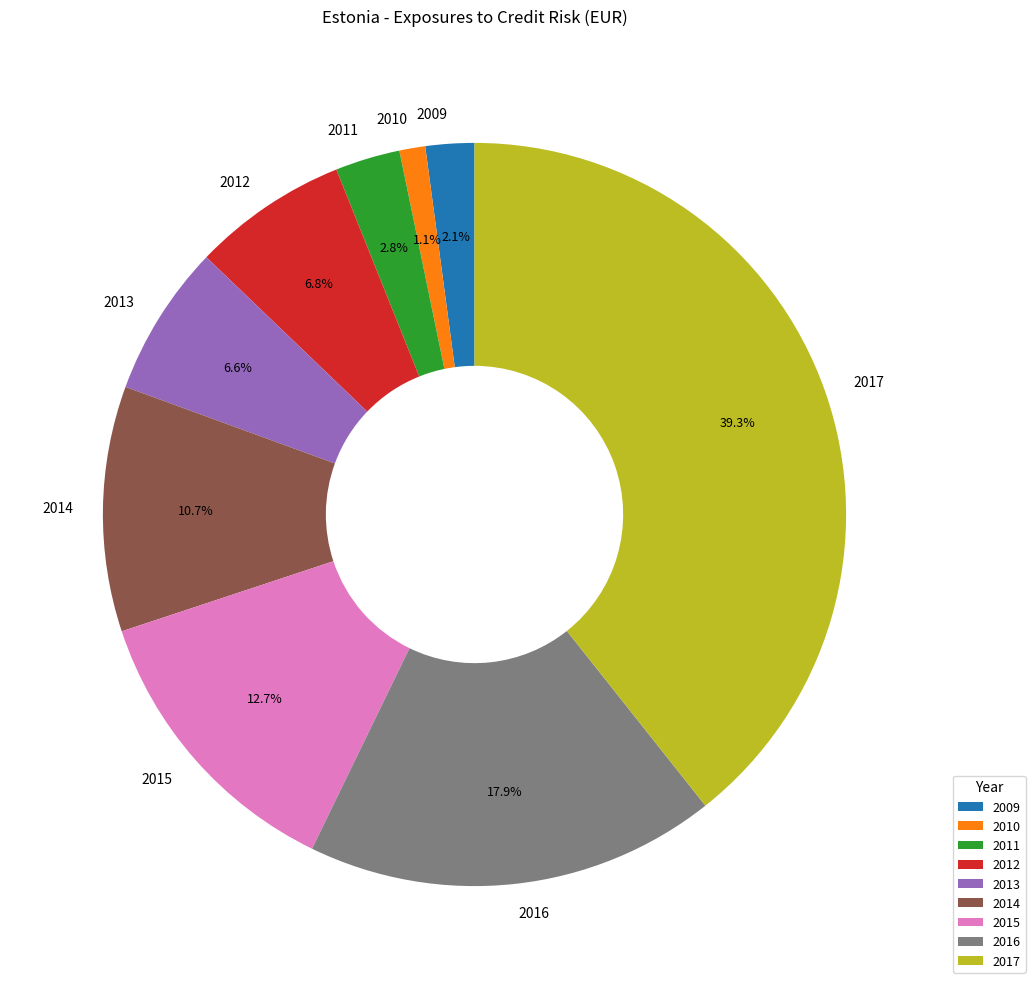

What percentage is NOT represented by 2016?

82.1%